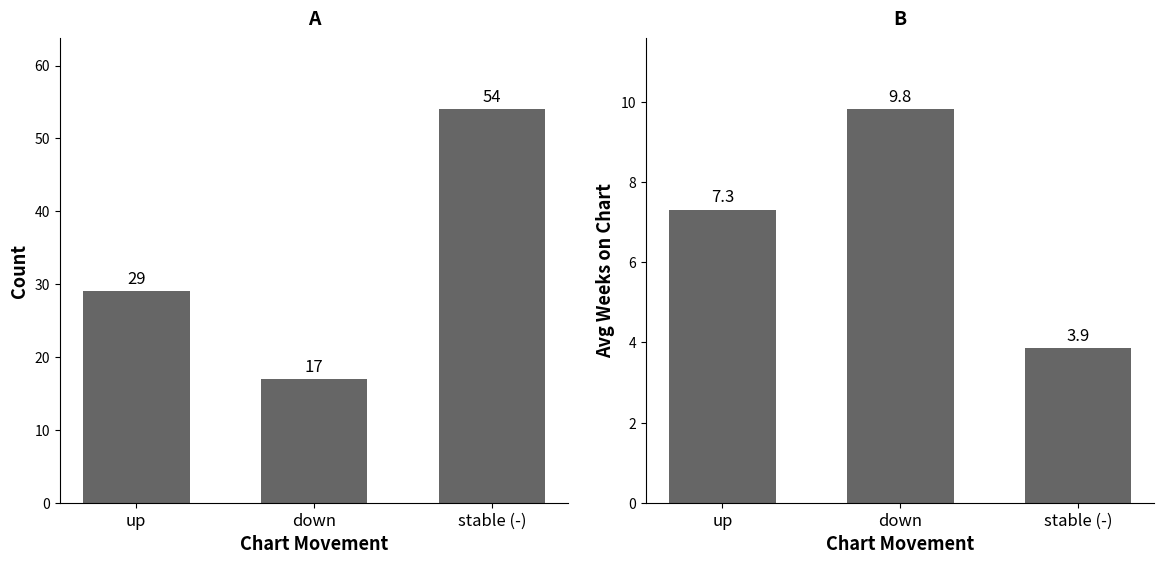

Count the number of categories in the chart.

3